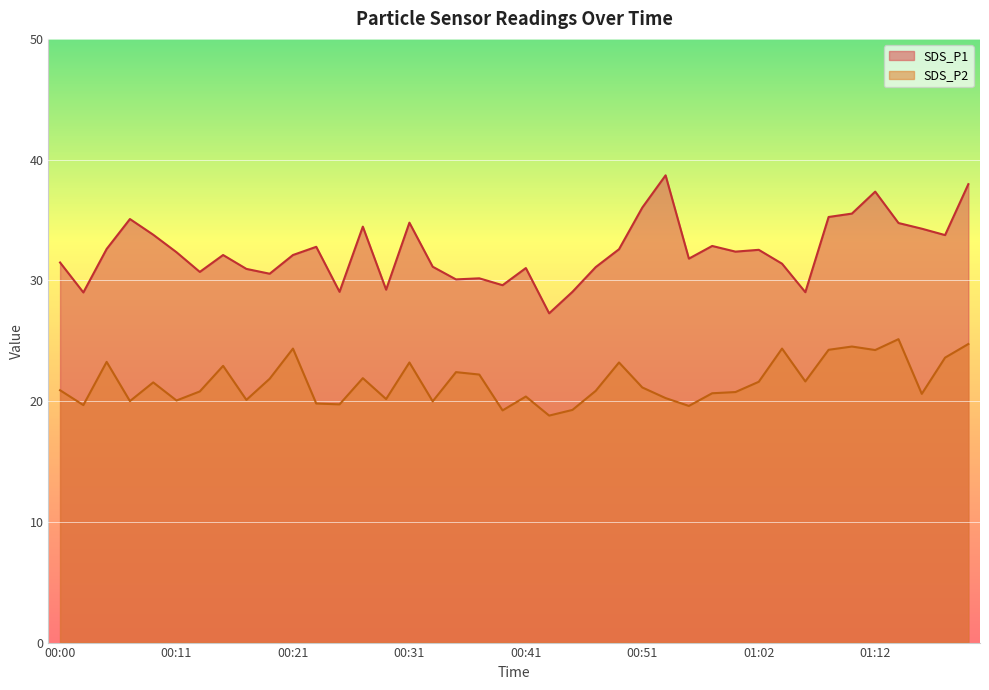

What is the total value across all series at 00:37?

52.4